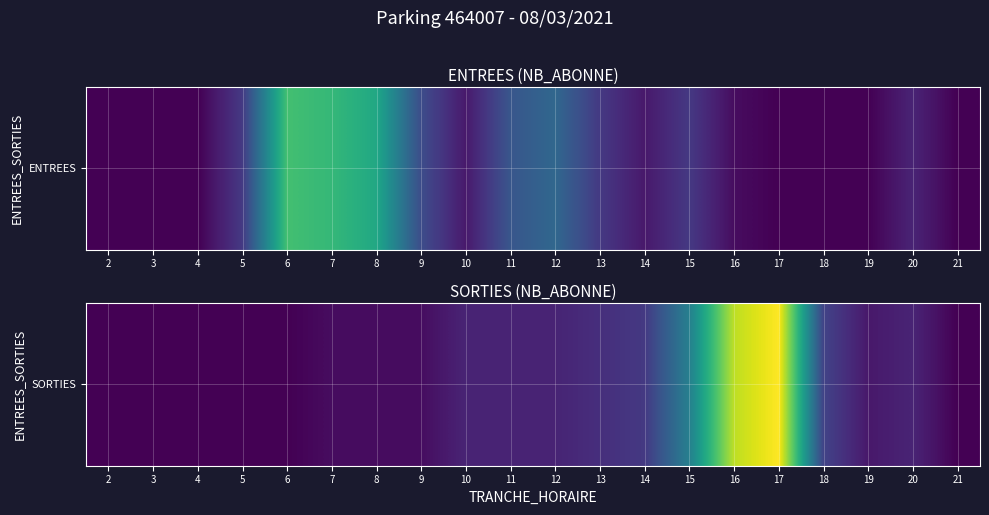

At which label does the data first exceed 3?

13